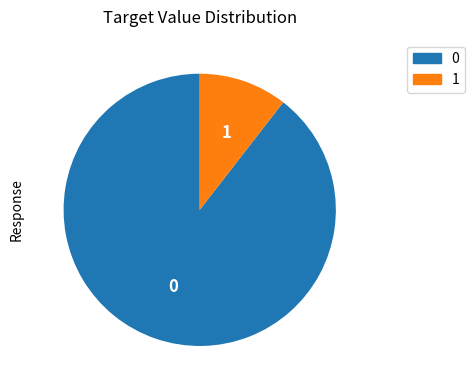

Count the number of slices in the pie.

2